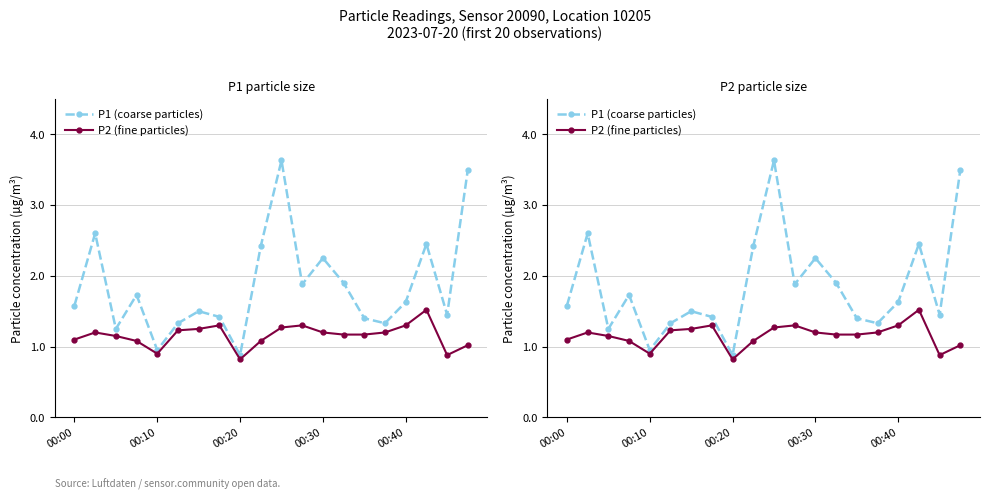

Reading left to right, what are all the values shown in this chart?

P1 (coarse particles): 1.6	2.6	1.2	1.7	0.9	1.3	1.5	1.4	0.9	2.4	3.6	1.9	2.2	1.9	1.4	1.3	1.6	2.5	1.4	3.5
P2 (fine particles): 1.1	1.2	1.1	1.1	0.9	1.2	1.2	1.3	0.8	1.1	1.3	1.3	1.2	1.2	1.2	1.2	1.3	1.5	0.9	1.0